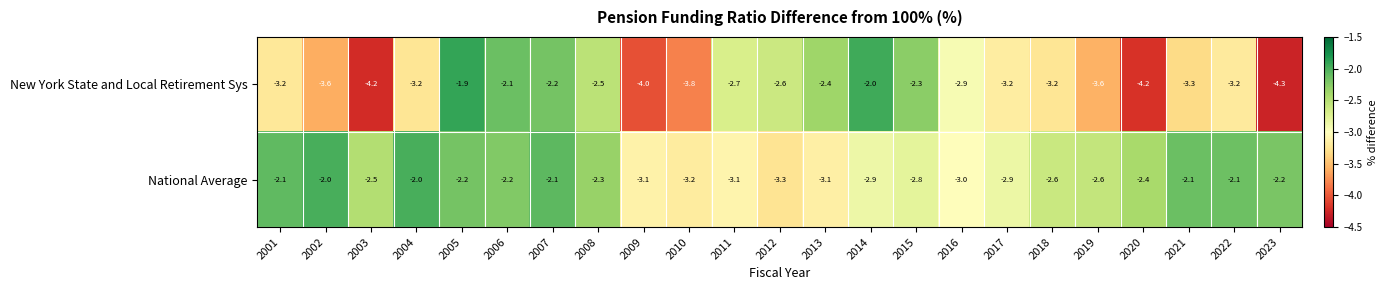

At how many categories does at least one series exceed -3?

21